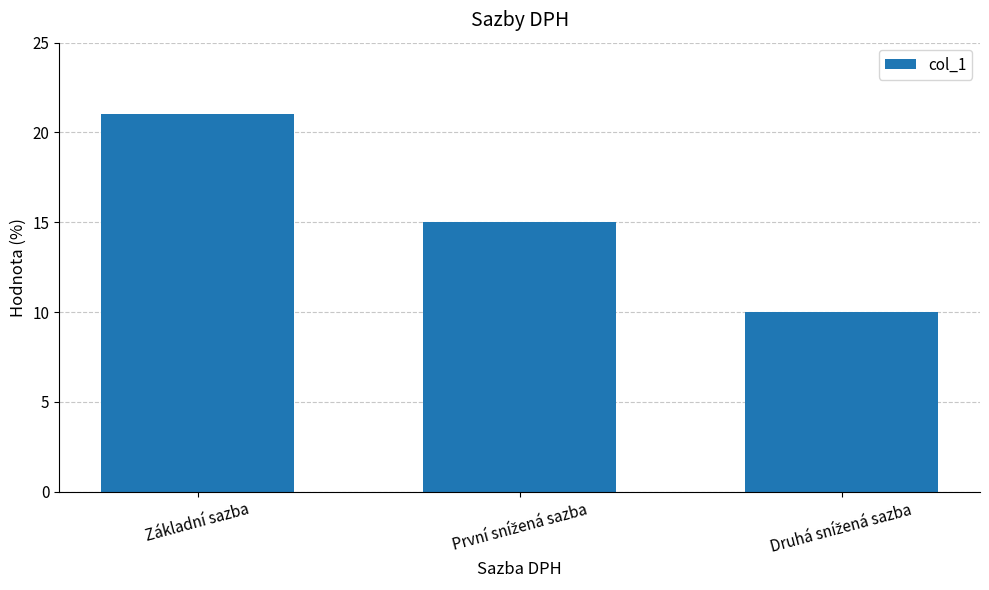

Where does the data first go above 15?

Základní sazba